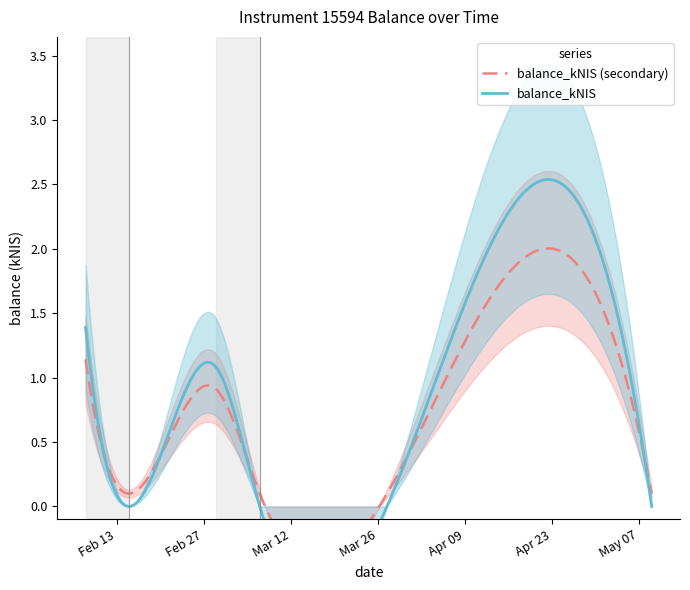

Does the chart display data point markers on the line(s)?

No